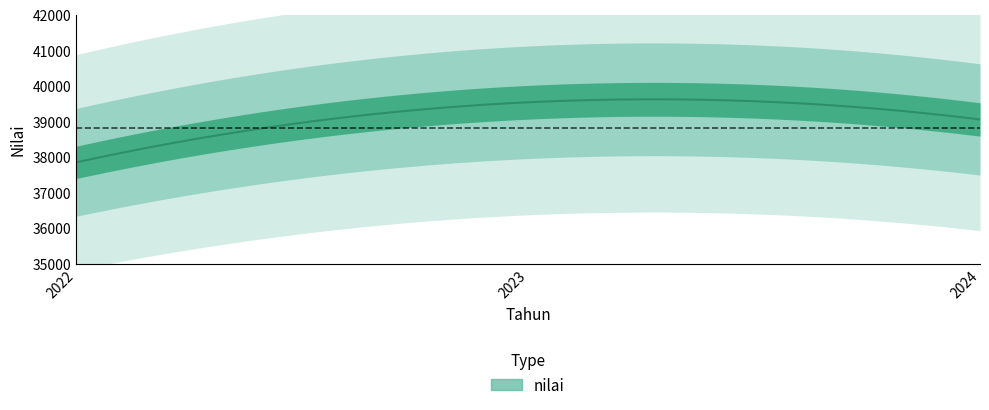

Reading left to right, transcribe all the data shown in this chart.

2022=37850	2023=39539	2024=39057